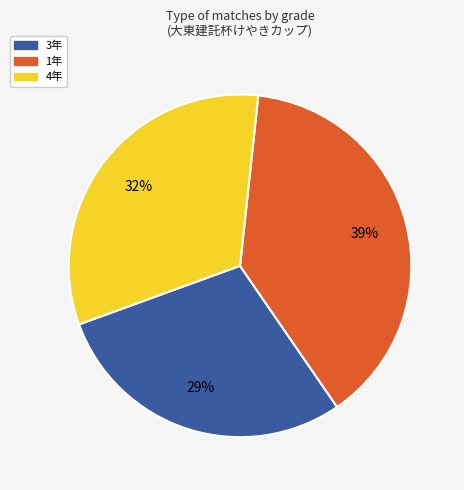

To the nearest percent, what portion does 3年 represent?

29%